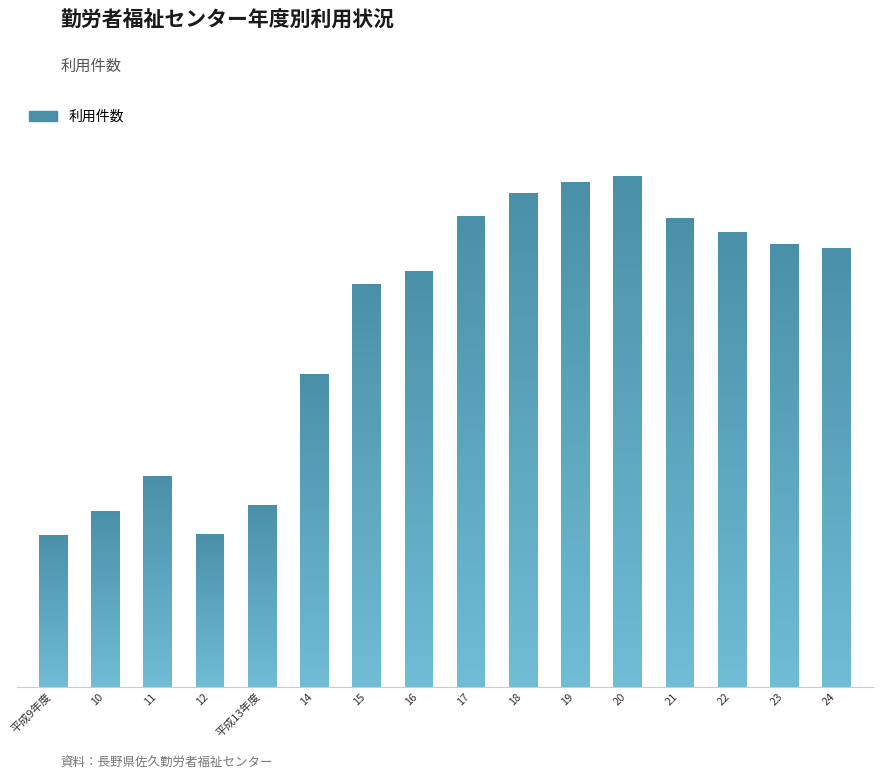

Reading left to right, transcribe all the data shown in this chart.

1547	1790	2138	1555	1848	3182	4099	4232	4786	5024	5133	5200	4770	4625	4502	4462